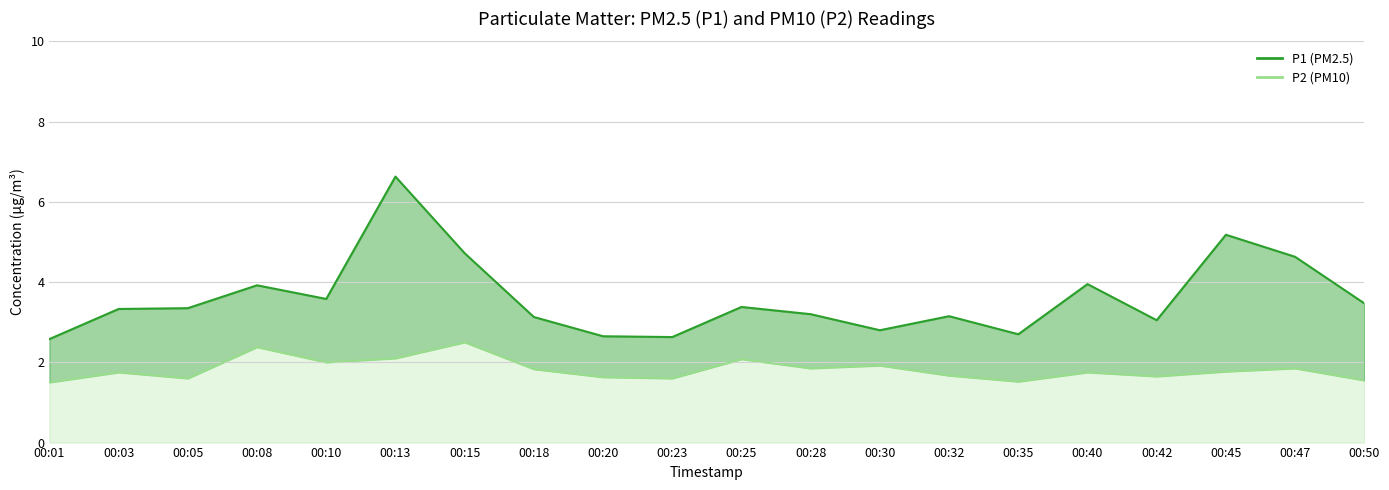

True or false: P2 line has more than 0 points higher than both neighbors.

True